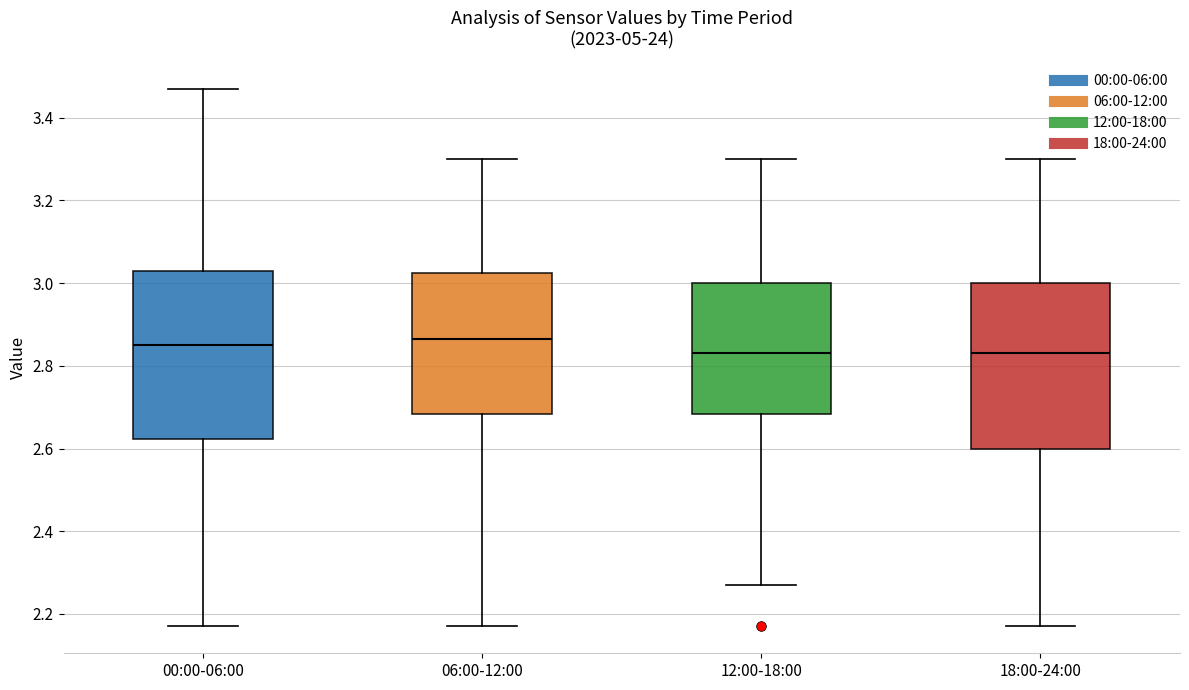

Reading left to right, transcribe this box plot: for each box, give where its median line is, the range the box spans, and where its two whiskers end, as read against the y-axis. The values are not printed on the chart, so give them approximately, as read against the axis.

00:00-06:00: median 2.86, box 2.62 to 3.04, whiskers 2.18 to 3.48
06:00-12:00: median 2.86, box 2.68 to 3.02, whiskers 2.18 to 3.30
12:00-18:00: median 2.84, box 2.68 to 3.00, whiskers 2.28 to 3.30
18:00-24:00: median 2.84, box 2.60 to 3.00, whiskers 2.18 to 3.30